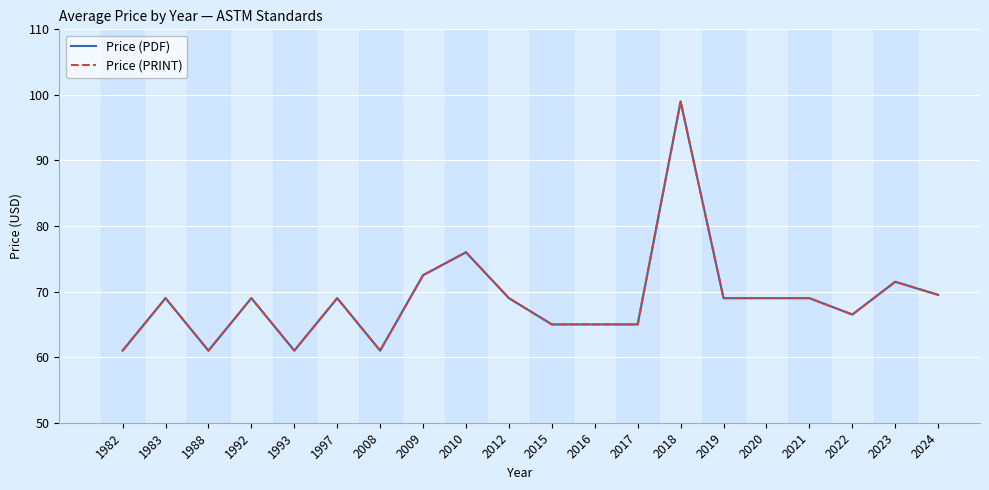

The Price (PRINT) series shows 34.8 at 2008. True or false?

False